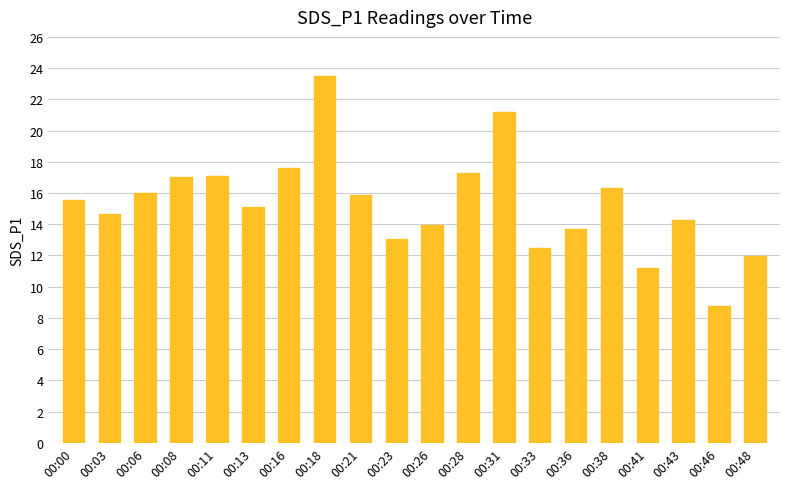

What is the value of the 19th bar from the left?

8.8